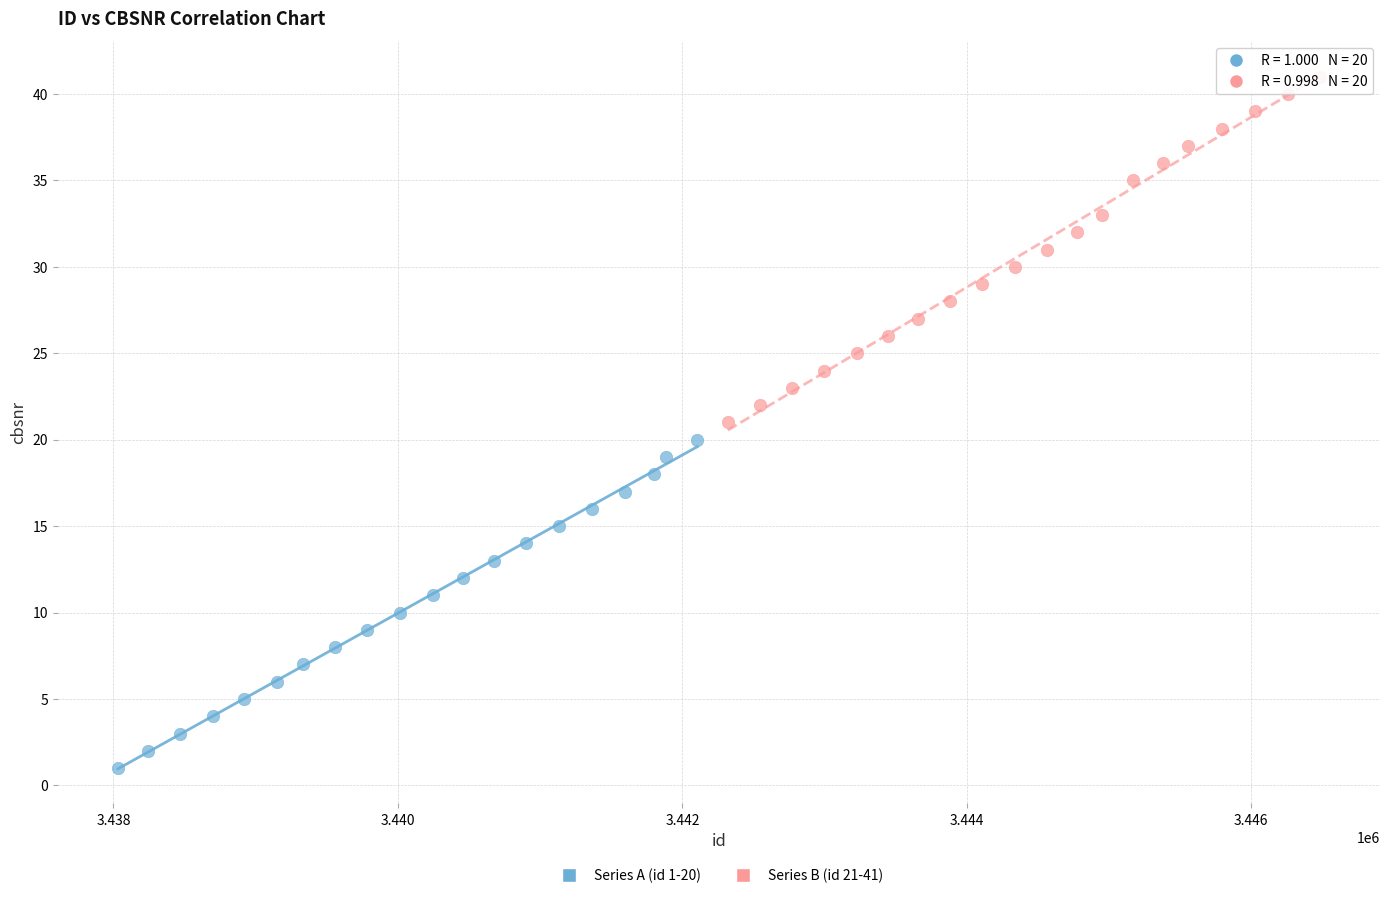

Which series contains the highest Y value?

Series B (id 21-41)